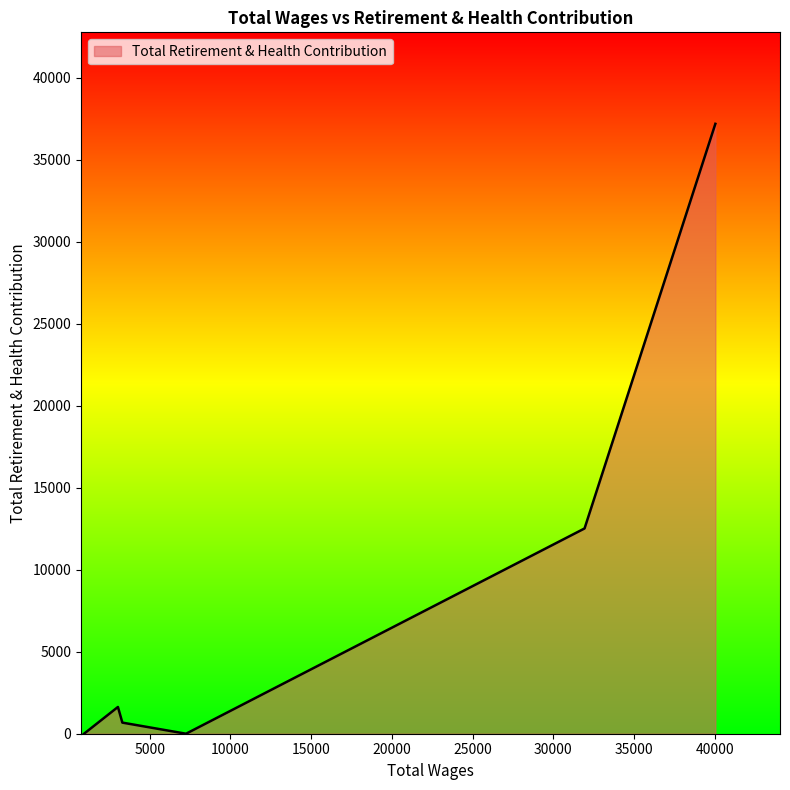

True or false: there are more than 2 points higher than both neighbors.

False